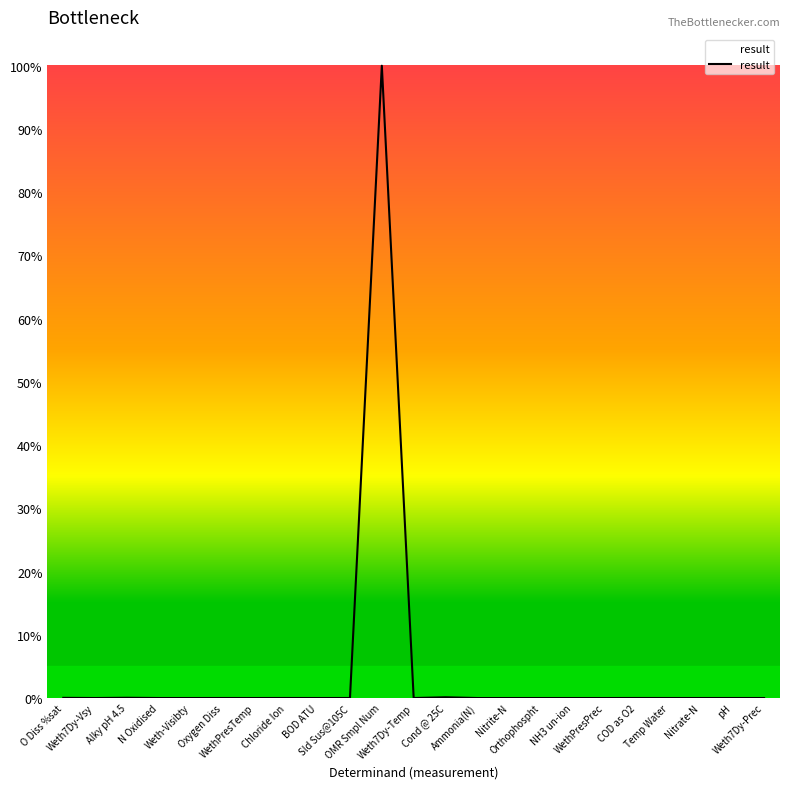

What is the sum of all values?

1.0